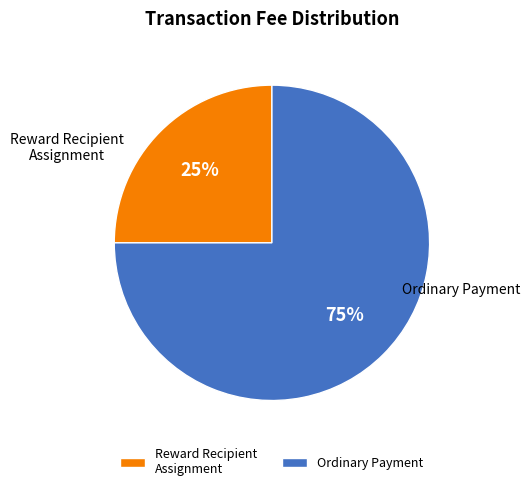

To the nearest percent, what is the difference between the largest and smallest slice percentages?

50%